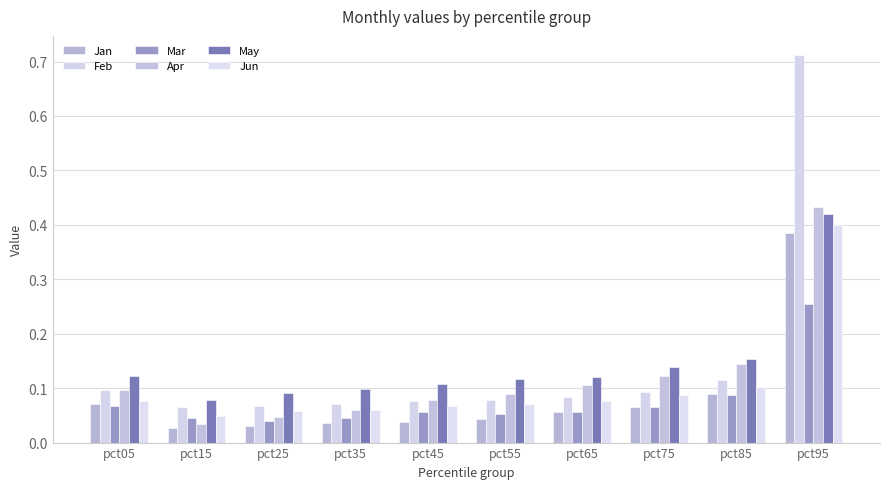

How many groups of bars are there?

10